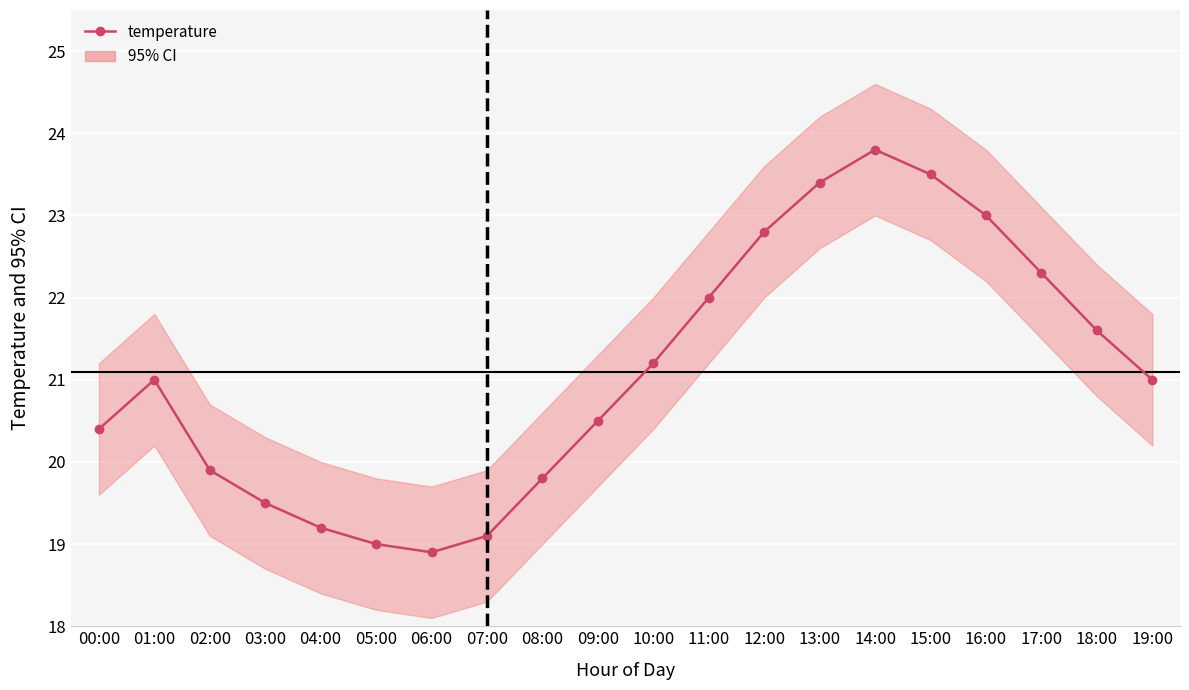

Reading left to right, list all the values displayed in this chart.

00:00=20.4	01:00=21.0	02:00=19.9	03:00=19.5	04:00=19.2	05:00=19.0	06:00=18.9	07:00=19.1	08:00=19.8	09:00=20.5	10:00=21.2	11:00=22.0	12:00=22.8	13:00=23.4	14:00=23.8	15:00=23.5	16:00=23.0	17:00=22.3	18:00=21.6	19:00=21.0